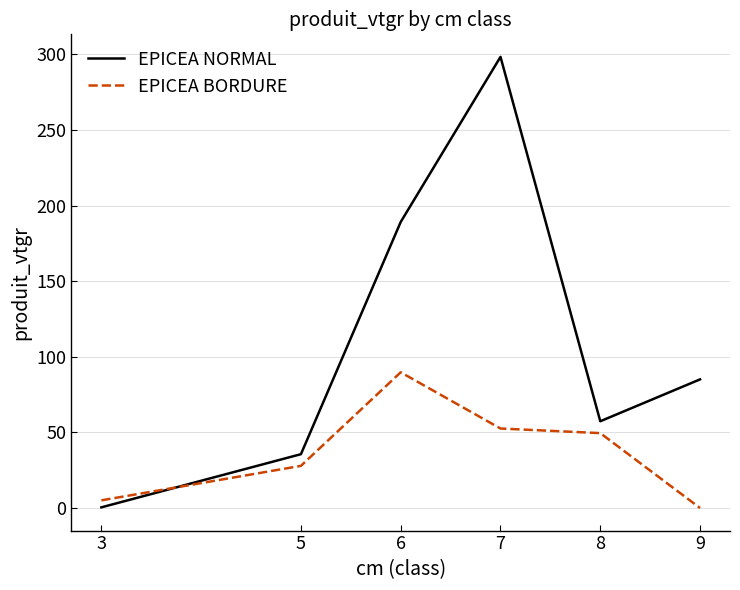

Which category has the lowest value in the EPICEA BORDURE series?

9